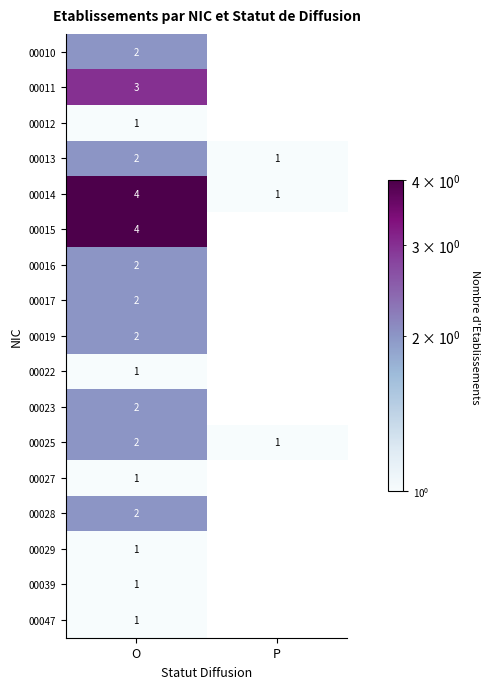

Rank the categories by 00013 value from lowest to highest.

P, O